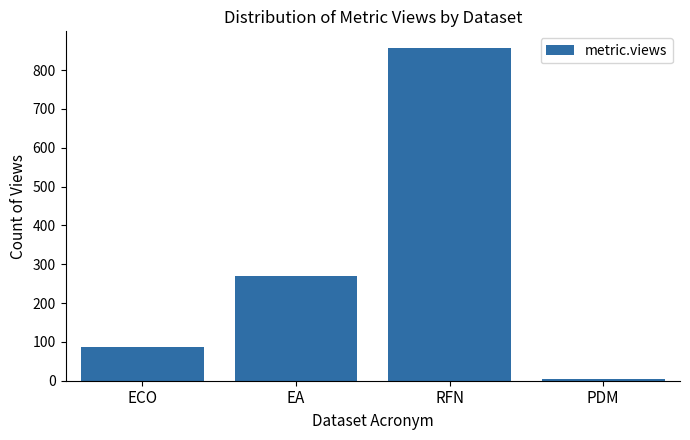

What is the label of the 4th bar from the left?

PDM